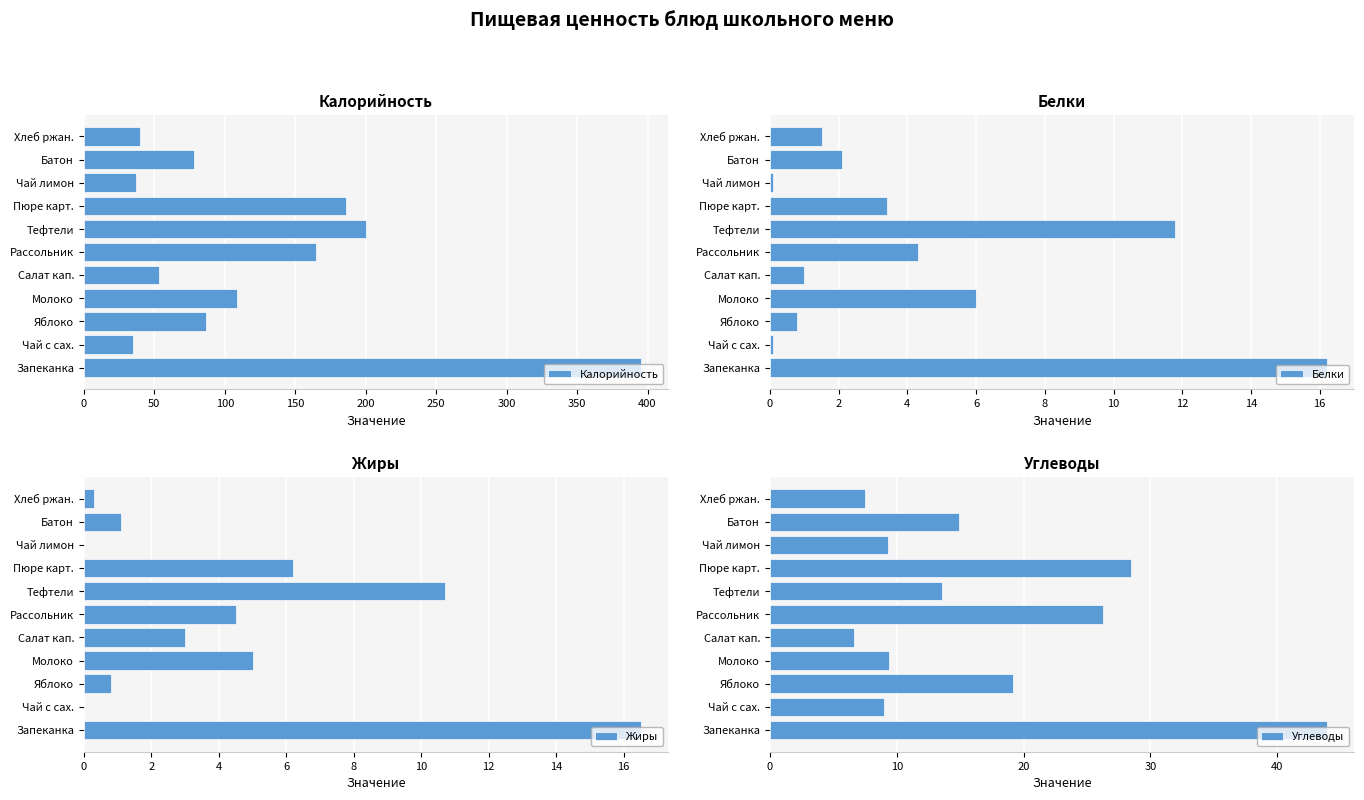

How many values in the Калорийность series are below 87?

5